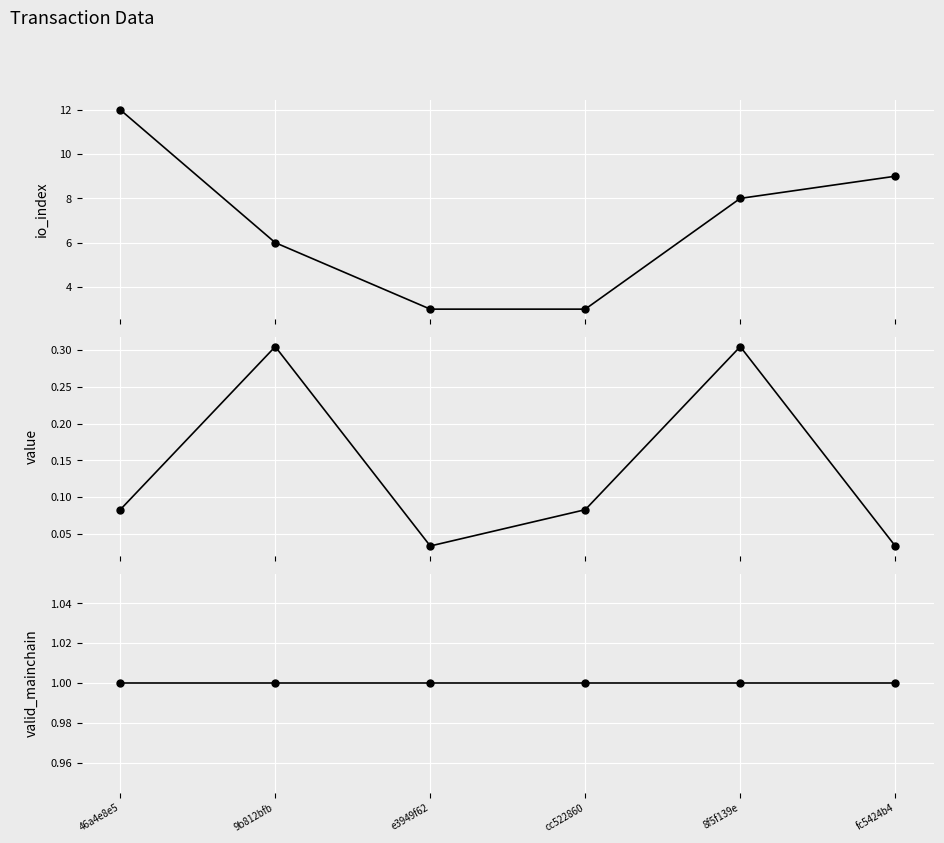

Reading right to left, list all the values displayed in this chart.

io_index: fc5424b4=9.0	8f5f139e=8.0	cc522860=3.0	e3949f62=3.0	9b812bfb=6.0	46a4e8e5=12.0
value: fc5424b4=0.0	8f5f139e=0.3	cc522860=0.1	e3949f62=0.0	9b812bfb=0.3	46a4e8e5=0.1
valid_mainchain: fc5424b4=1.0	8f5f139e=1.0	cc522860=1.0	e3949f62=1.0	9b812bfb=1.0	46a4e8e5=1.0